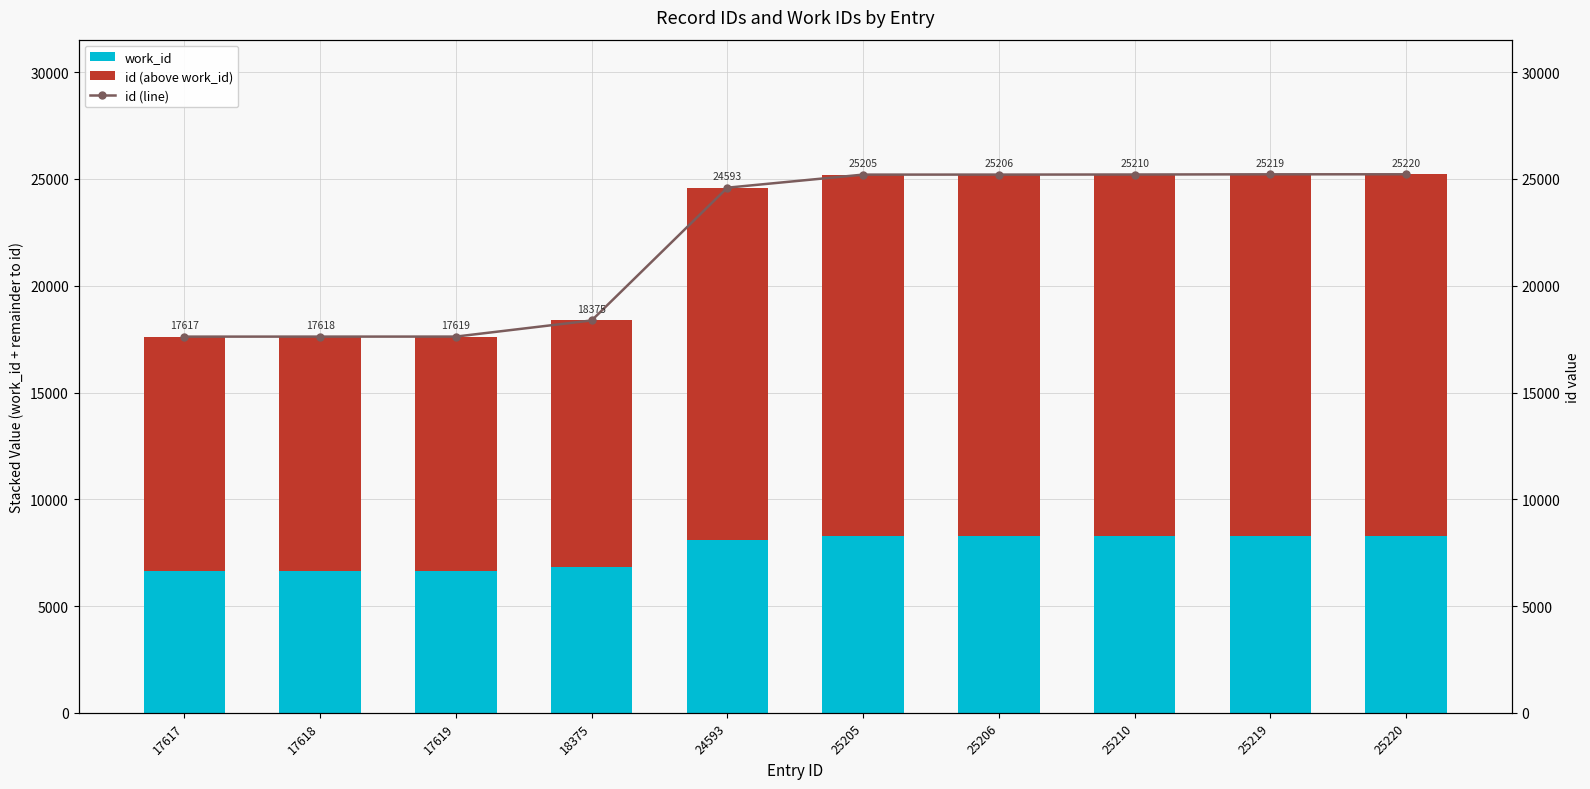

What value does the id (above work_id) series have at 17619, to the nearest 10?

10960